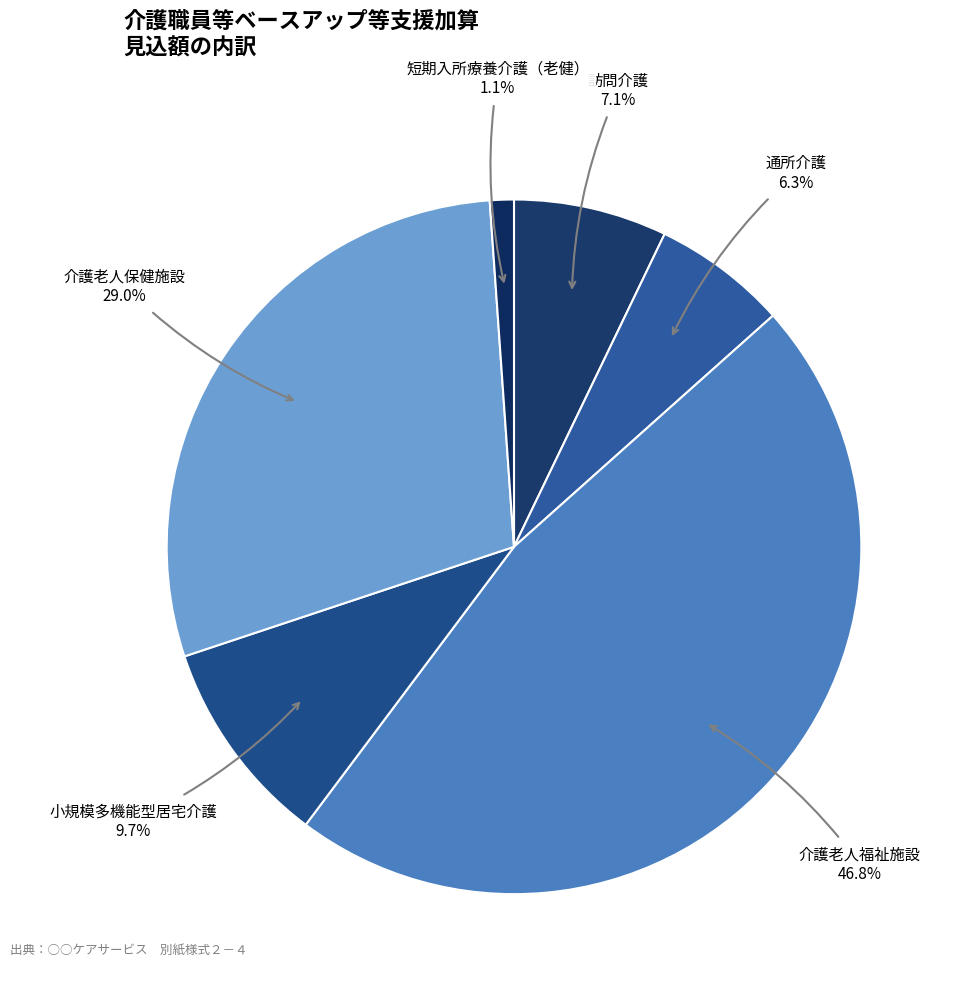

Count the number of slices in the pie.

6